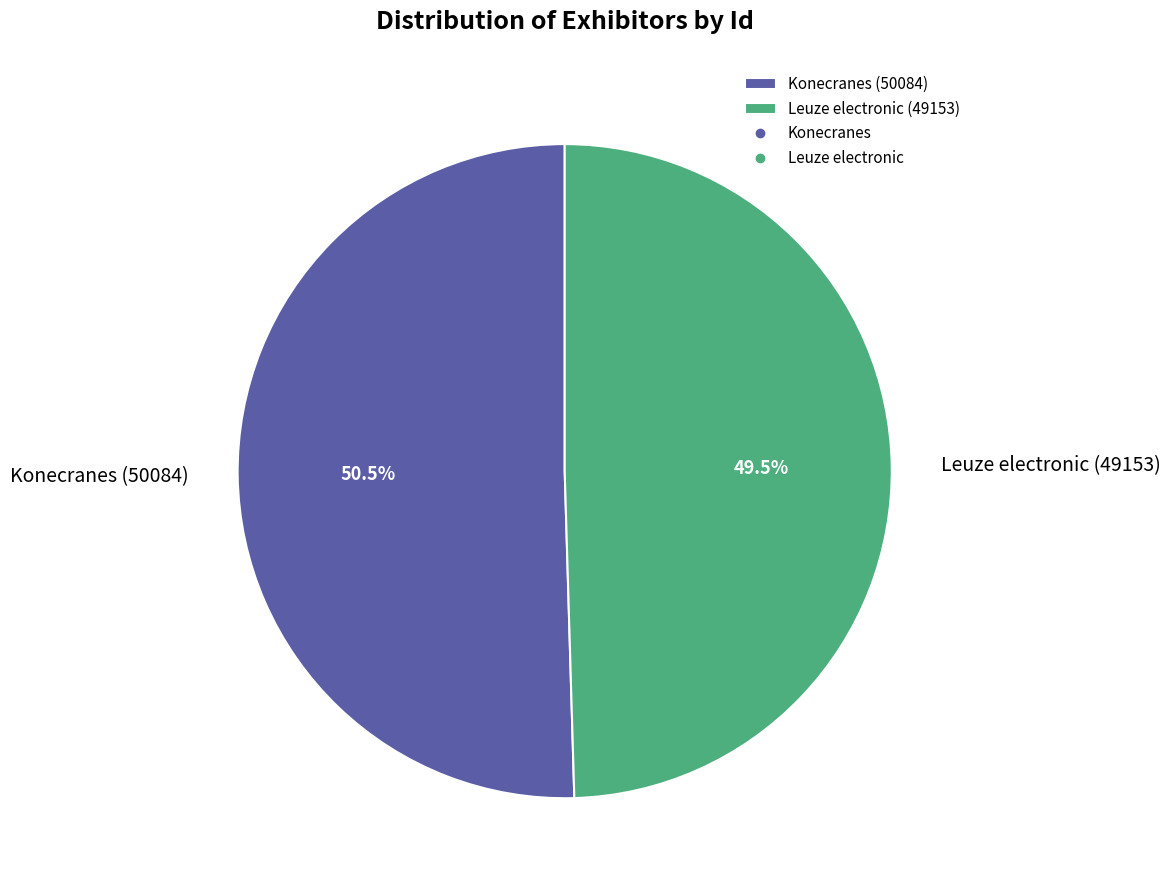

How many segments does this pie chart have?

2